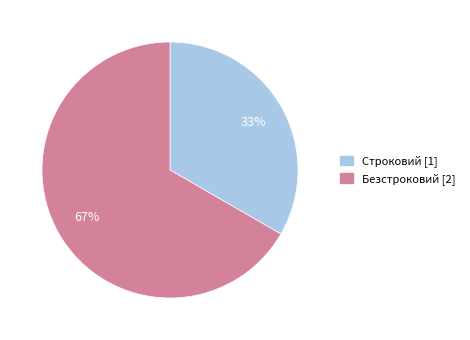

Which has a higher value, Безстроковий or Строковий?

Безстроковий